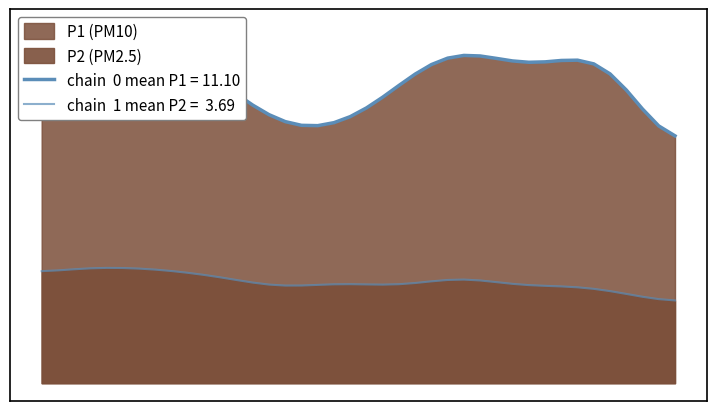

At which category does P1 outline reach its first local peak?

4